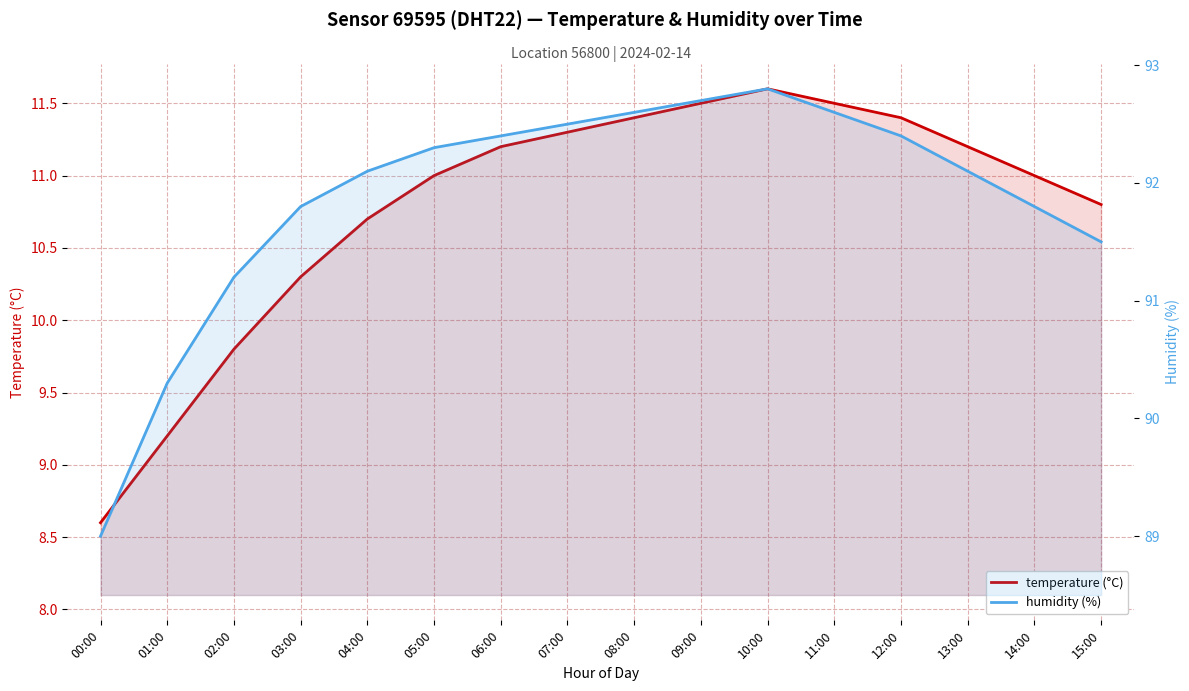

Reading left to right, transcribe all the data shown in this chart.

temperature (°C): 8.6	9.2	9.8	10.3	10.7	11.0	11.2	11.3	11.4	11.5	11.6	11.5	11.4	11.2	11.0	10.8
humidity (%): 89.0	90.3	91.2	91.8	92.1	92.3	92.4	92.5	92.6	92.7	92.8	92.6	92.4	92.1	91.8	91.5